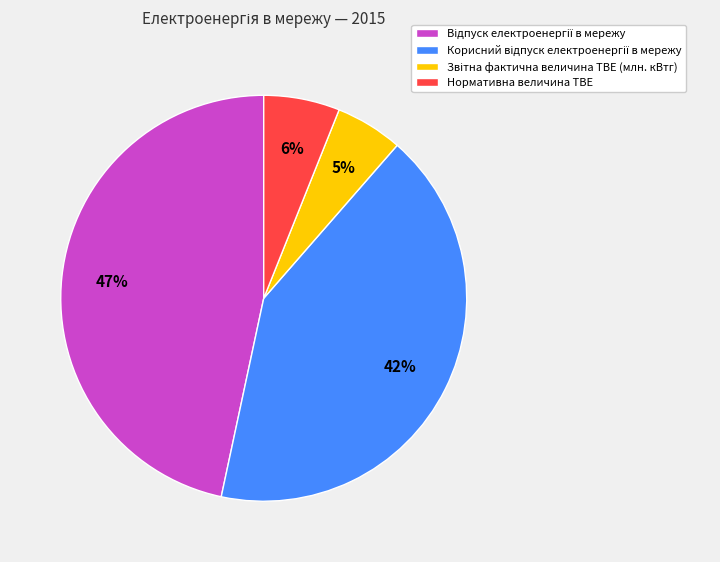

To the nearest percent, what is the average slice percentage?

25%